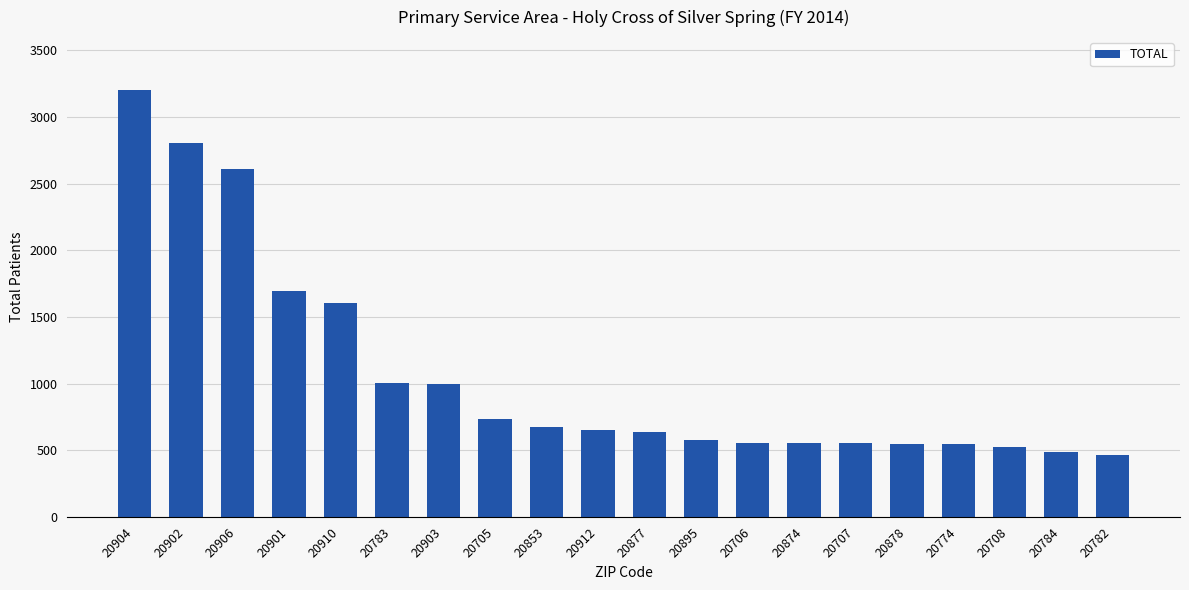

What is the maximum value shown in the chart?

3203